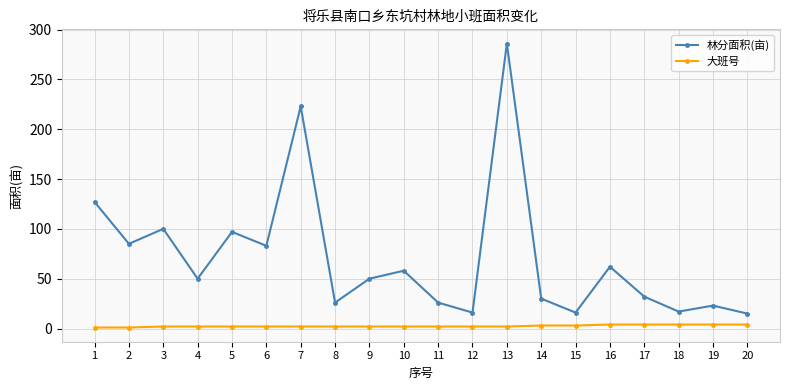

What is the sum of all 林分面积(亩) values?

1422